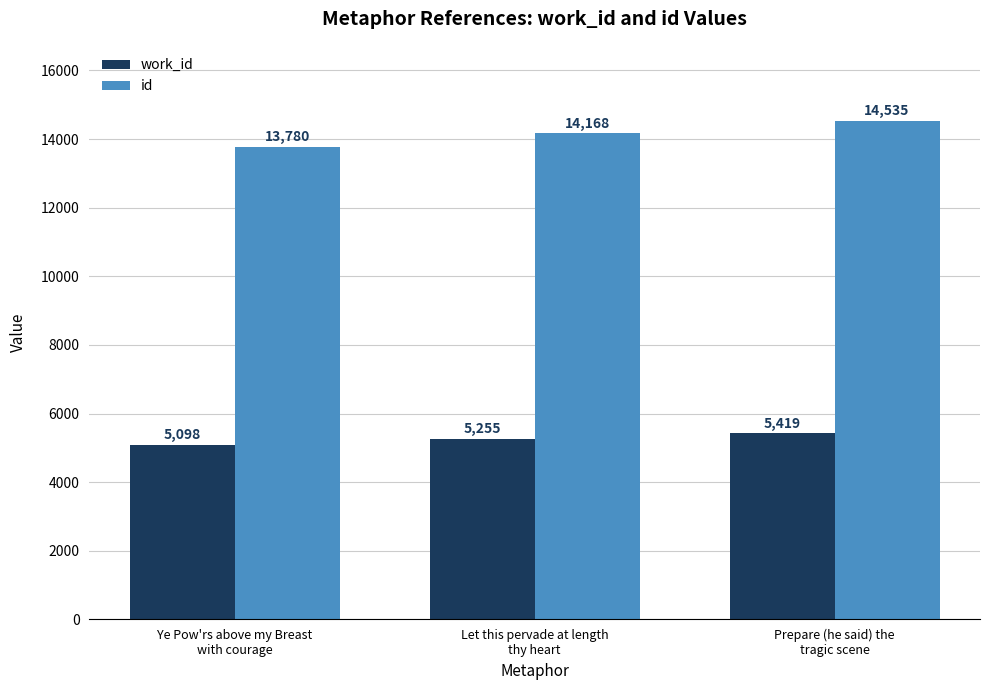

How many bars are there in each group?

2